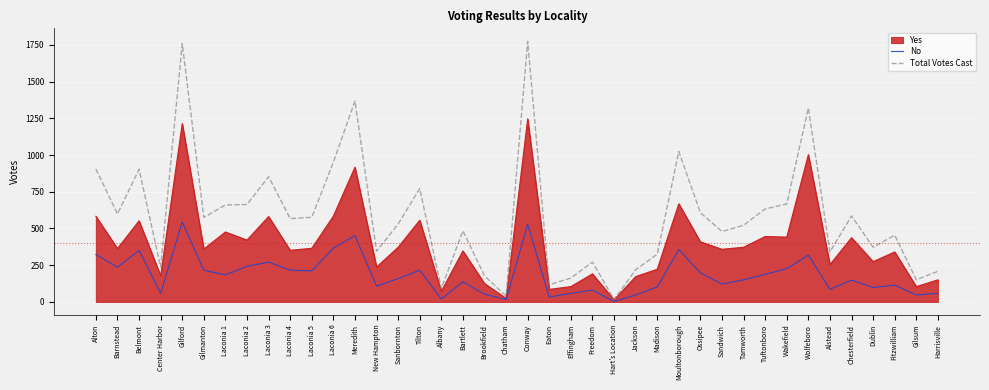

Which series has the largest total across all categories?

Total Votes Cast